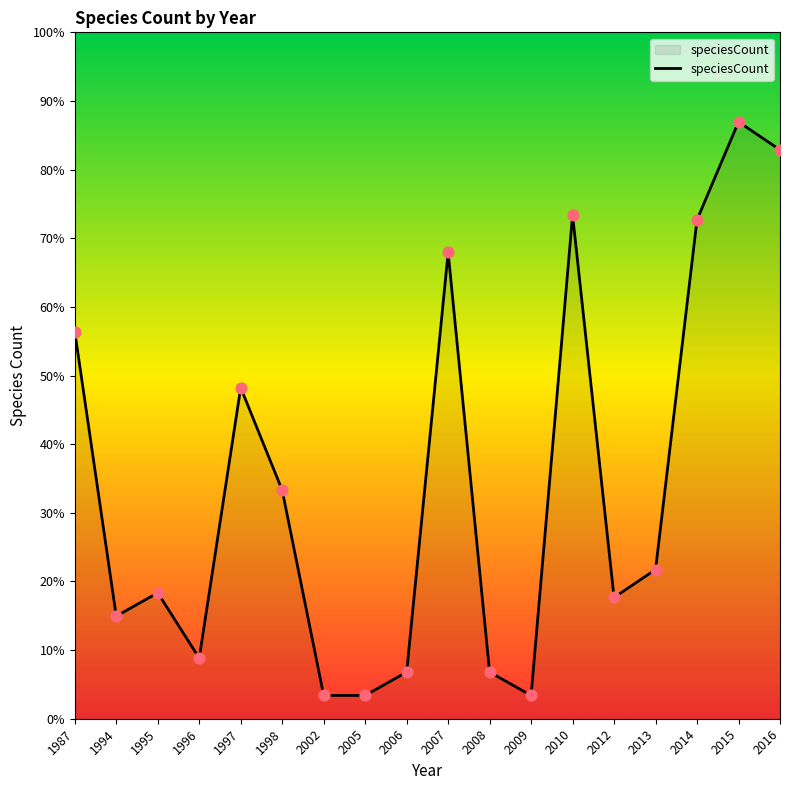

Which has a higher value, 1997 or 1995?

1997